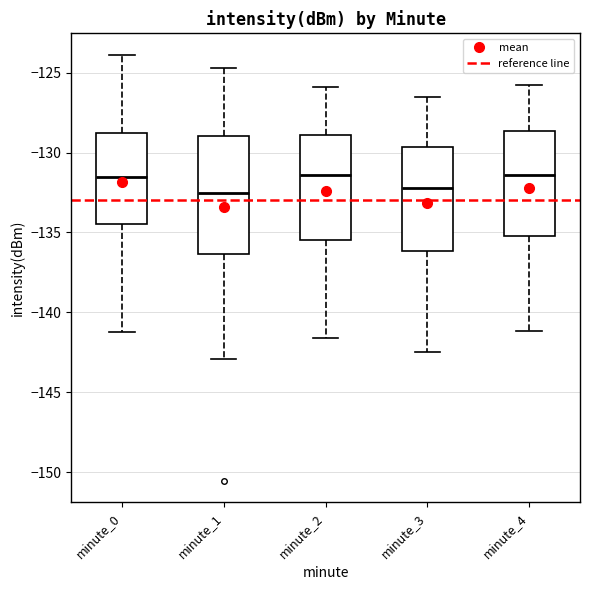

Reading left to right, read every box against the y-axis: the position of its median line, the range the box covers, and the ends of its whiskers. The values are not printed on the chart, so give them approximately, as read against the axis.

minute_0: median -131.5, box -134.5 to -129.0, whiskers -141.5 to -124.0
minute_1: median -132.5, box -136.5 to -129.0, whiskers -143.0 to -124.5
minute_2: median -131.5, box -135.5 to -129.0, whiskers -141.5 to -126.0
minute_3: median -132.0, box -136.0 to -129.5, whiskers -142.5 to -126.5
minute_4: median -131.5, box -135.0 to -128.5, whiskers -141.0 to -126.0